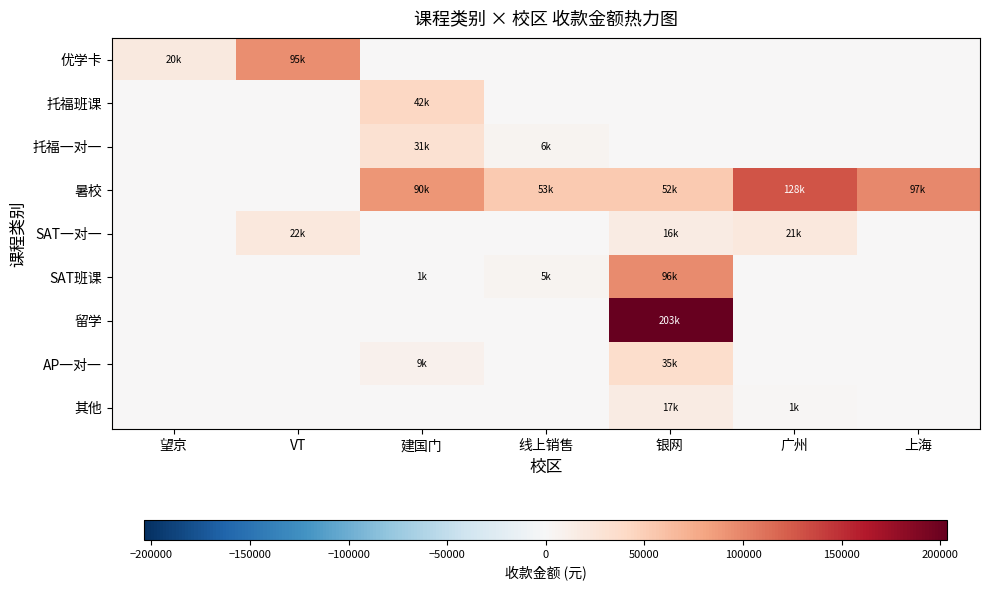

Count the number of categories in the chart.

7